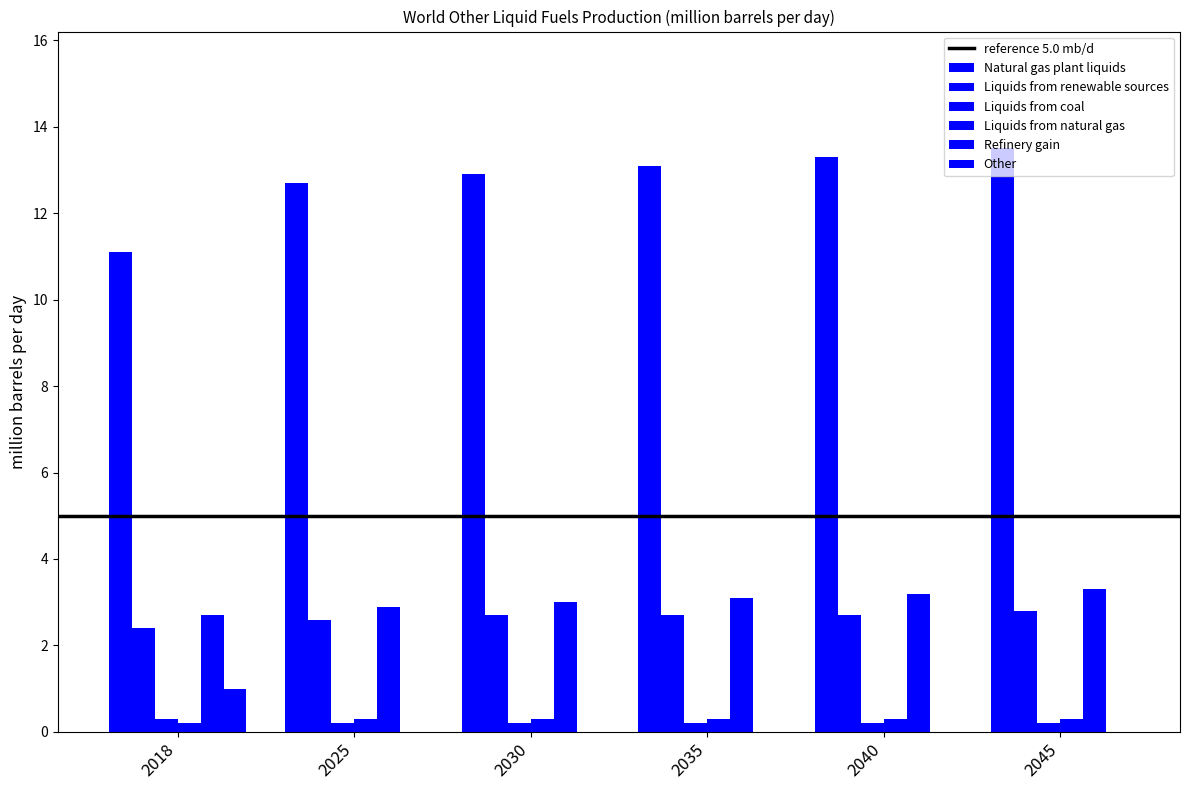

How many groups of bars are there?

6